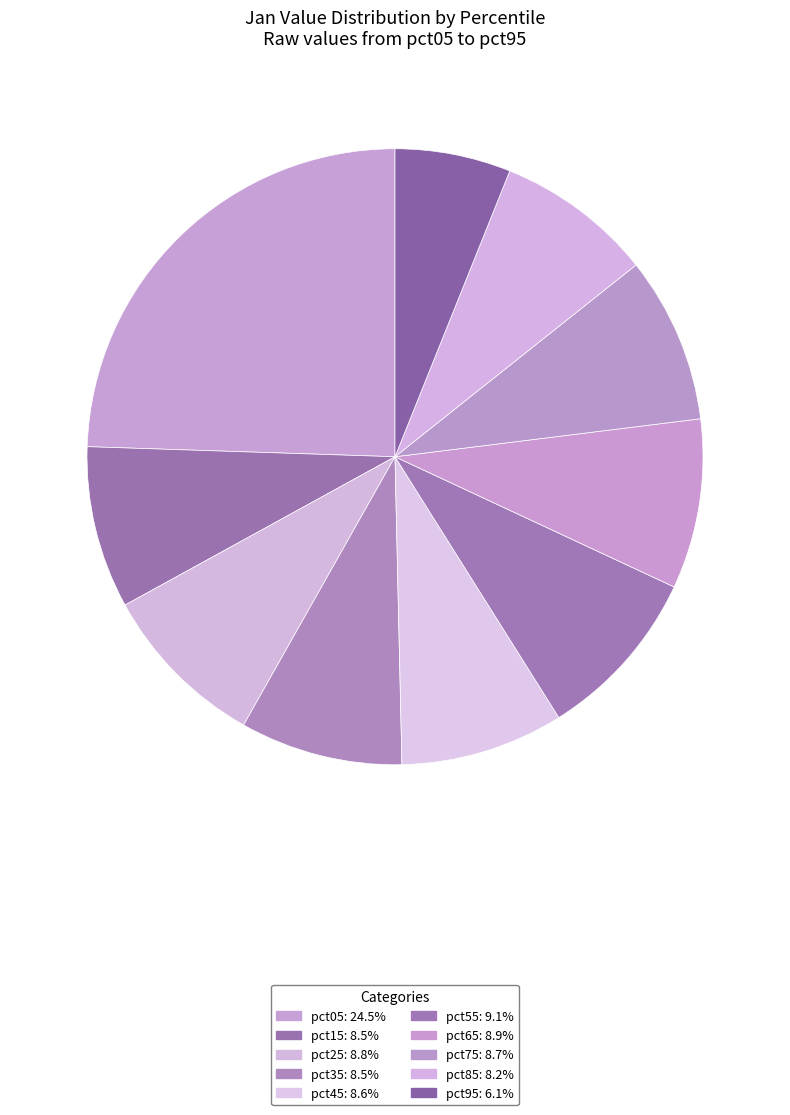

Combined, what portion of the pie is pct25 and pct45?

17.4%